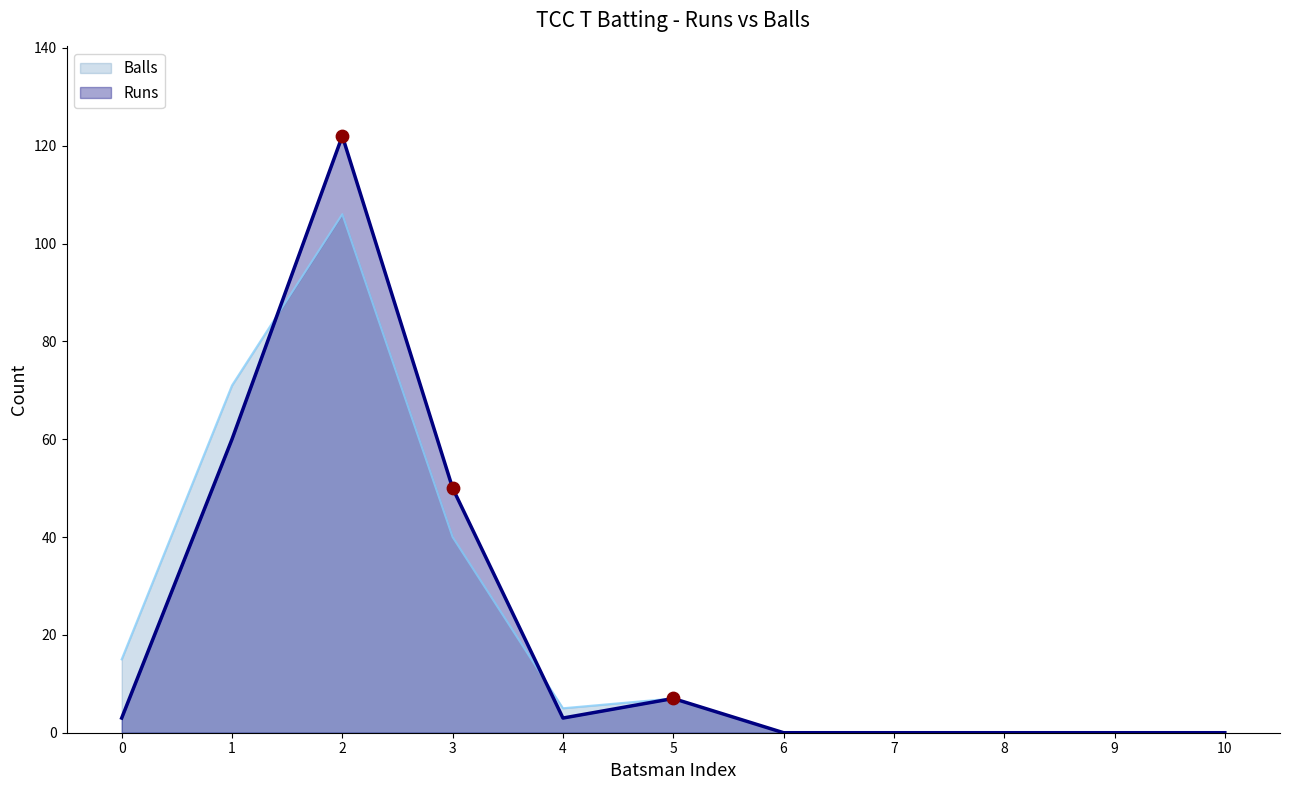

At how many categories does at least one series exceed 50?

2